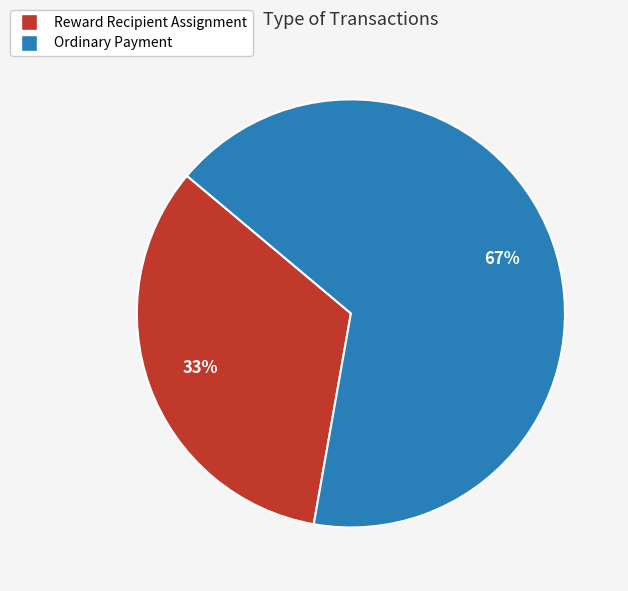

Does any single category account for the majority?

Yes